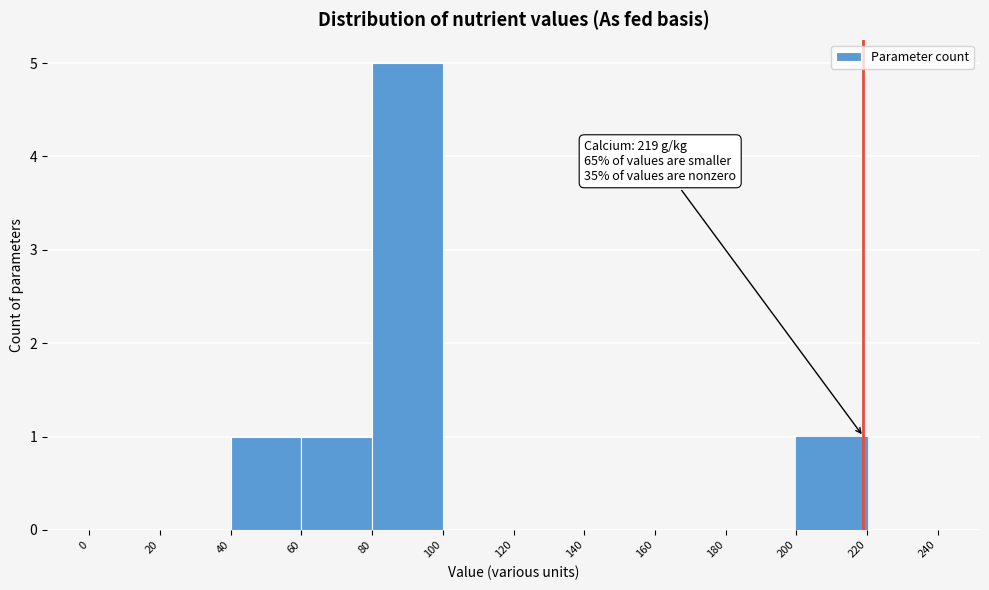

Which range on the x-axis has the tallest bar?

80 to 100